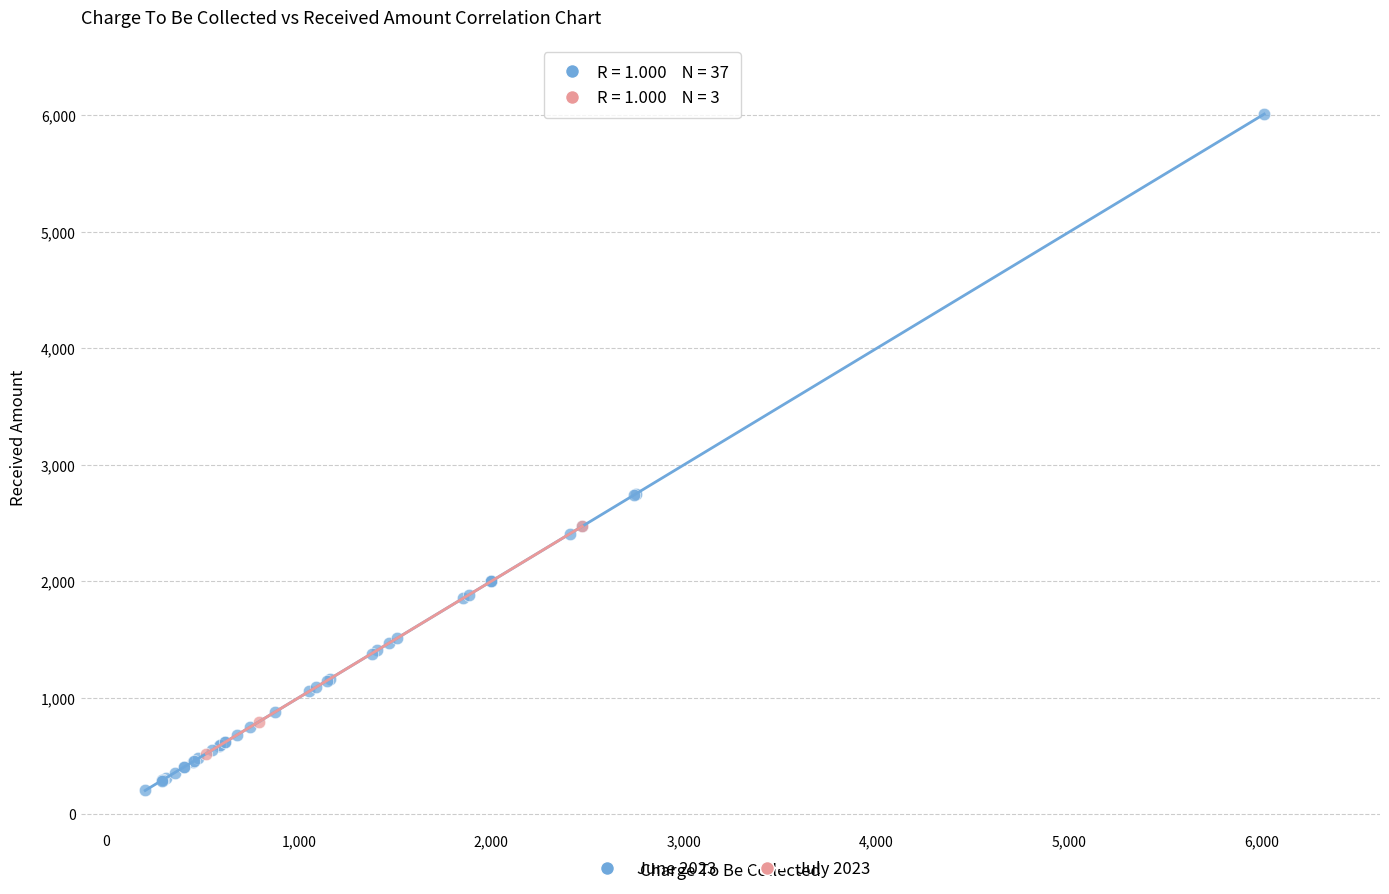

Which series contains the lowest Y value?

June 2023